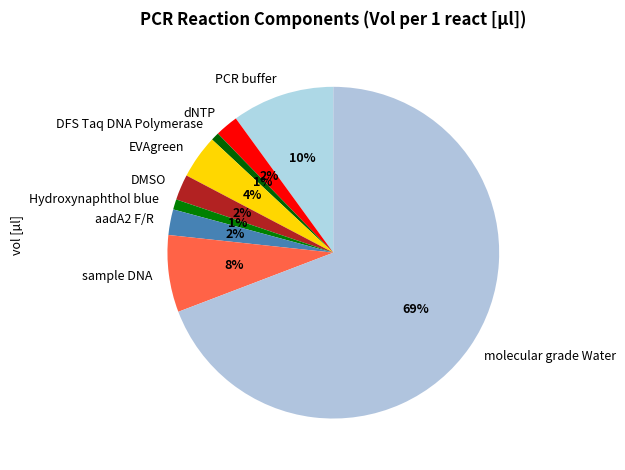

To the nearest percent, what portion does Hydroxynaphthol blue represent?

1%